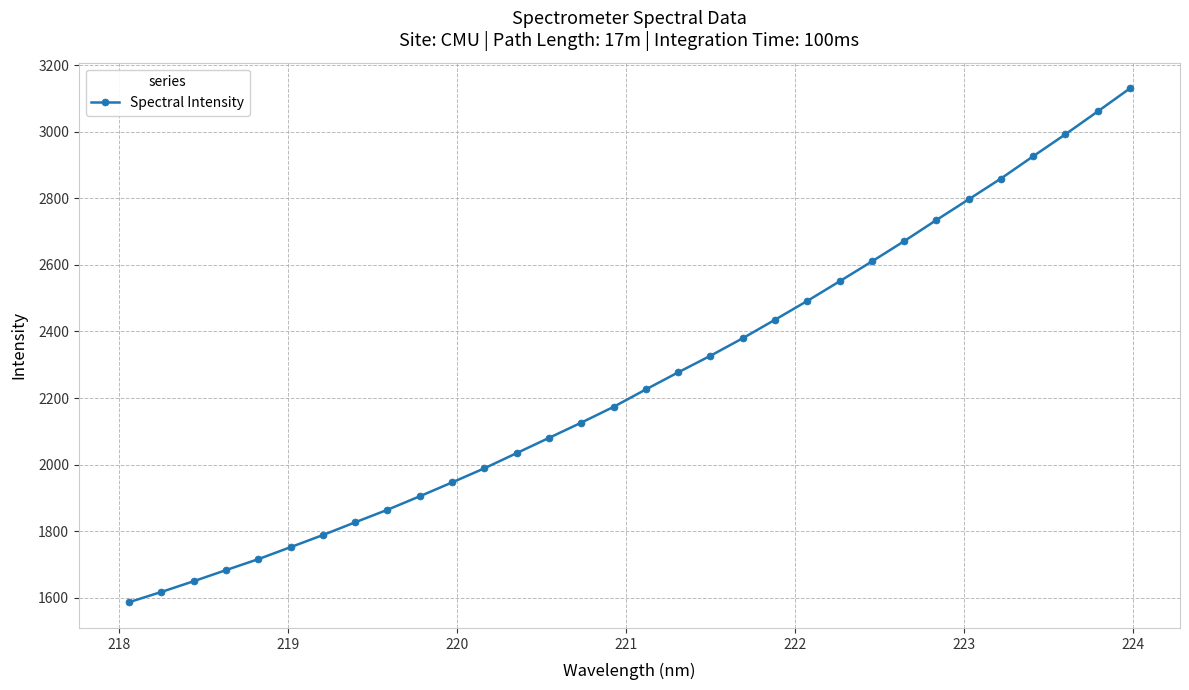

What is the value of the 5th point from the left?

1715.6